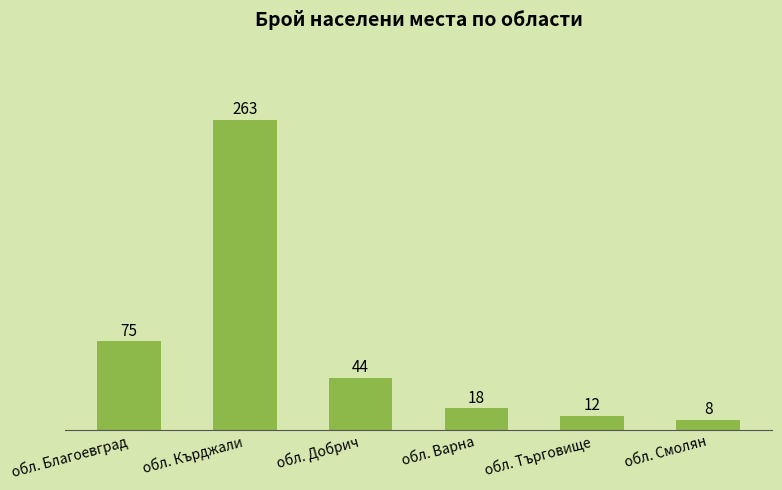

Between обл. Кърджали and обл. Добрич, which is larger?

обл. Кърджали